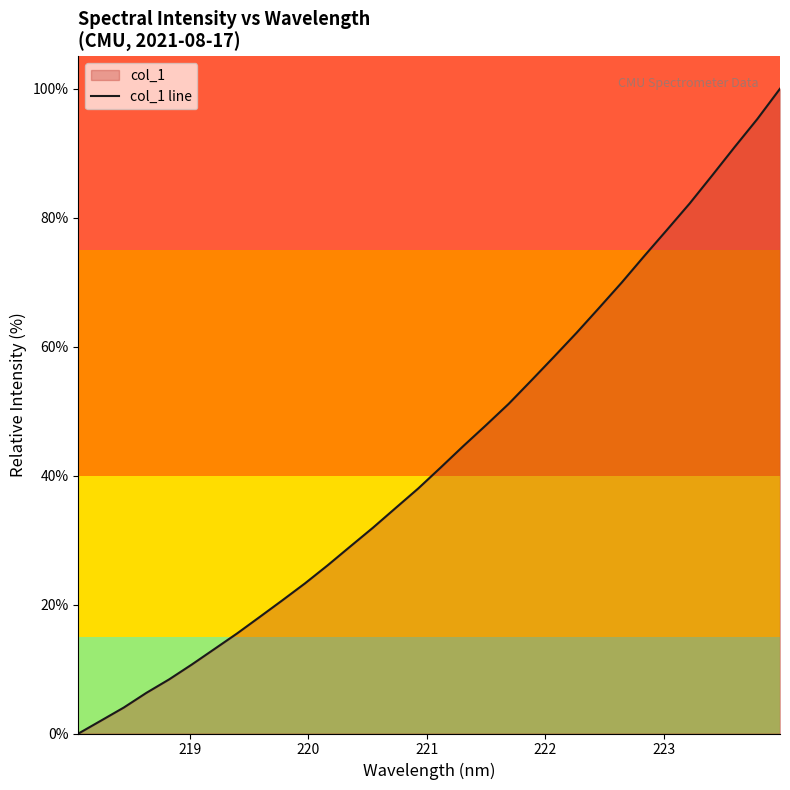

Reading left to right, extract all data points from this chart.

0.0	2.0	4.0	6.3	8.4	10.7	13.1	15.5	18.1	20.7	23.3	26.1	29.0	31.9	35.0	38.0	41.3	44.6	47.8	51.1	54.7	58.4	62.1	66.0	69.9	74.1	78.1	82.2	86.6	91.0	95.3	100.0